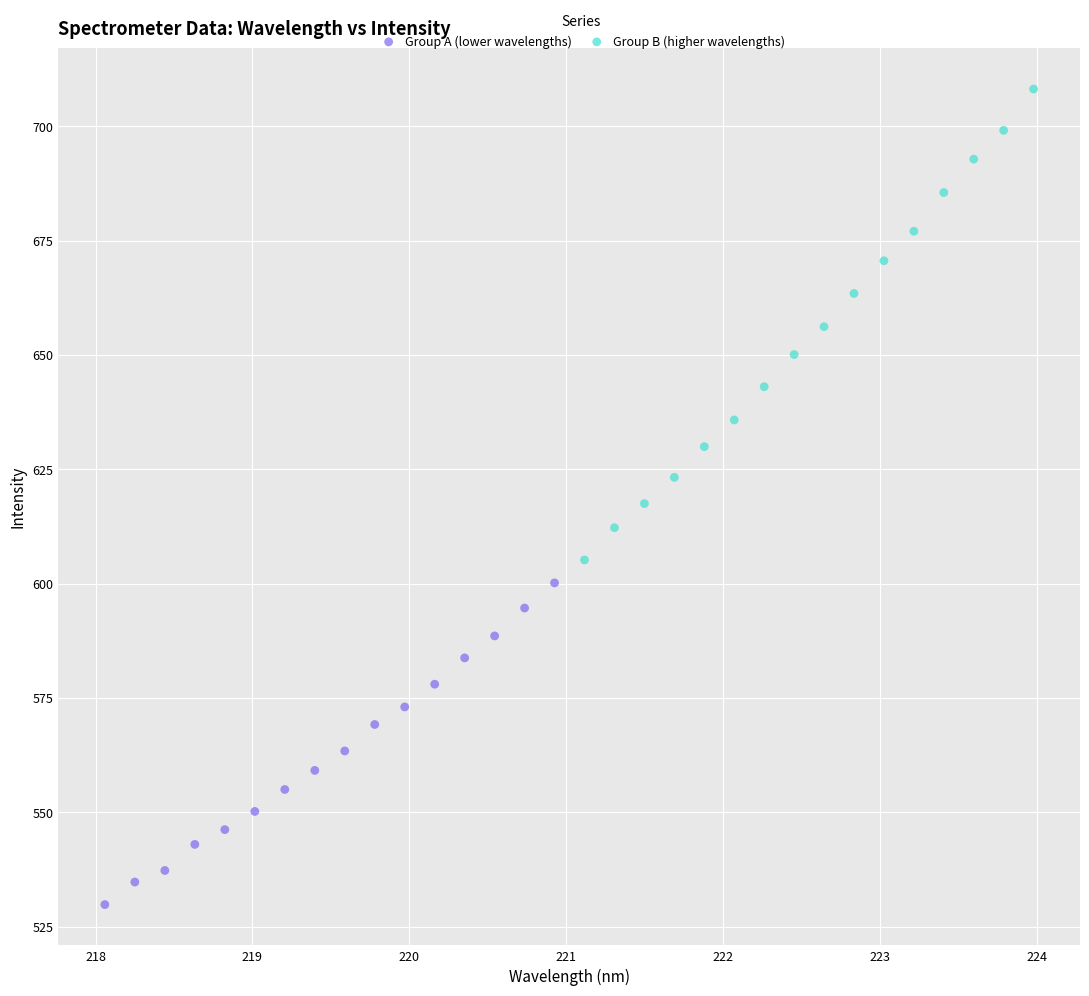

Which series has the widest spread of Y values?

Group B (higher wavelengths)